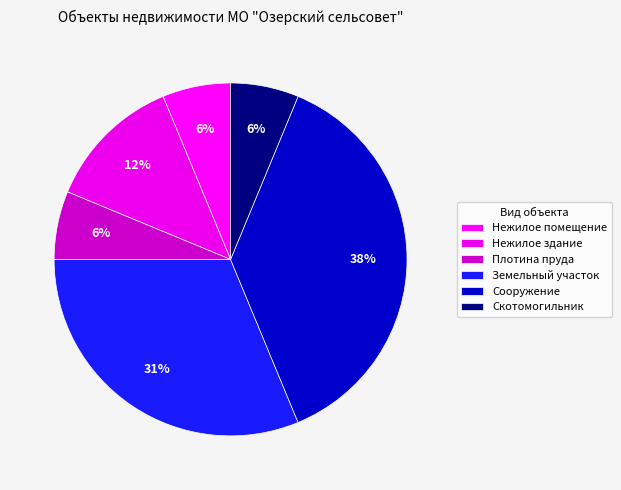

How many slices are in this pie chart?

6